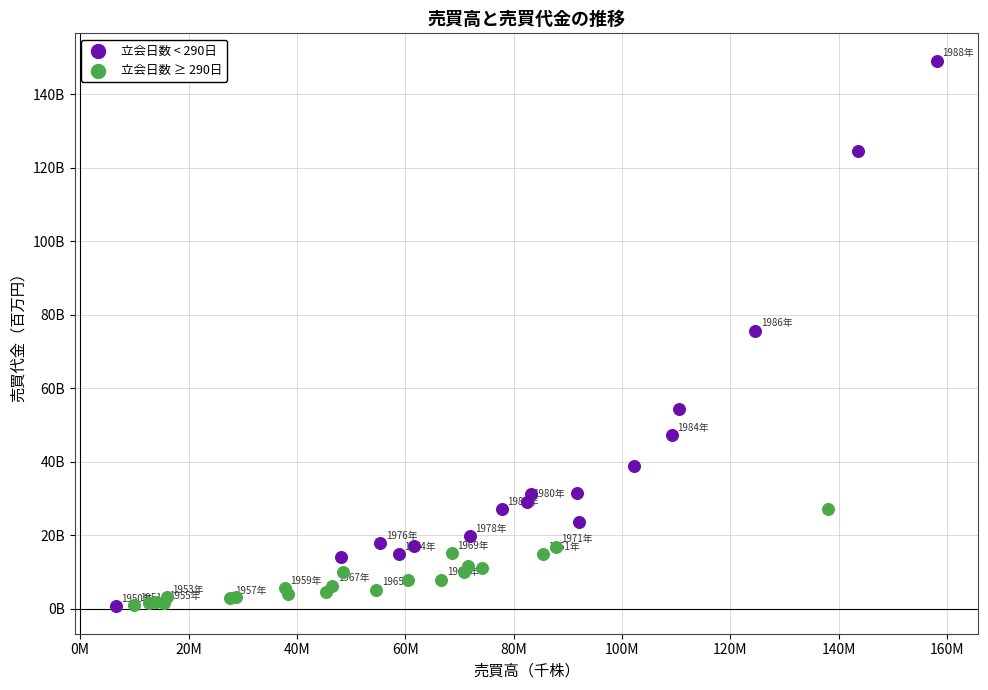

What are all the series names shown in the legend?

立会日数 < 290日, 立会日数 ≥ 290日